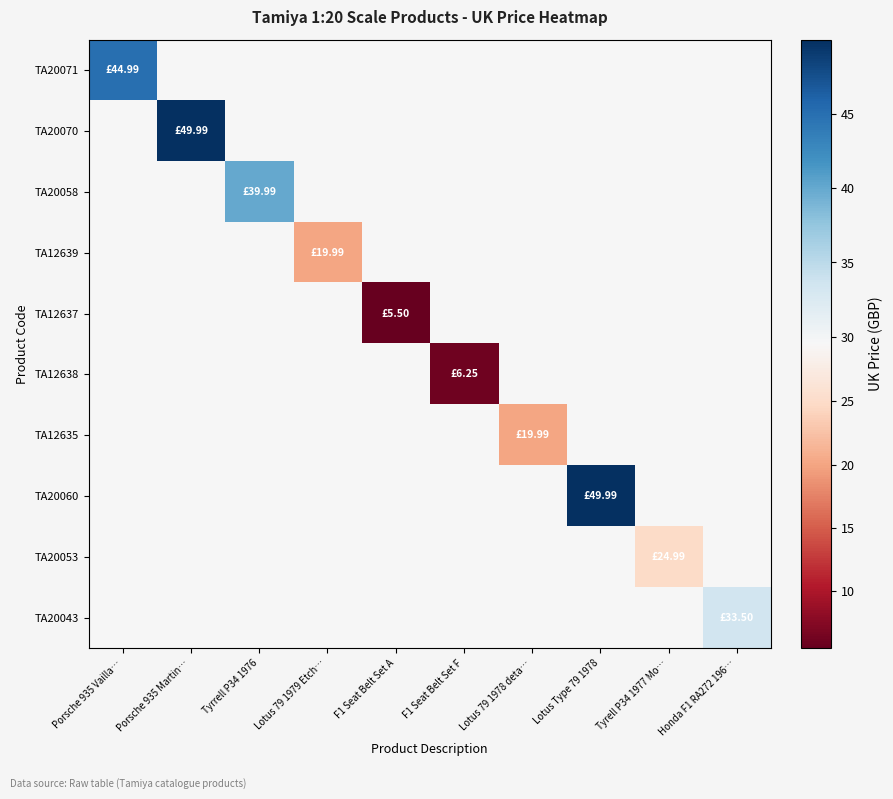

Reading right to left, extract all data points from this chart.

TA20071: Honda F1 RA272 196…=29.5	Tyrell P34 1977 Mo…=29.5	Lotus Type 79 1978=29.5	Lotus 79 1978 deta…=29.5	F1 Seat Belt Set F=29.5	F1 Seat Belt Set A=29.5	Lotus 79 1979 Etch…=29.5	Tyrrell P34 1976=29.5	Porsche 935 Martin…=29.5	Porsche 935 Vailla…=45.0
TA20070: Honda F1 RA272 196…=29.5	Tyrell P34 1977 Mo…=29.5	Lotus Type 79 1978=29.5	Lotus 79 1978 deta…=29.5	F1 Seat Belt Set F=29.5	F1 Seat Belt Set A=29.5	Lotus 79 1979 Etch…=29.5	Tyrrell P34 1976=29.5	Porsche 935 Martin…=50.0	Porsche 935 Vailla…=29.5
TA20058: Honda F1 RA272 196…=29.5	Tyrell P34 1977 Mo…=29.5	Lotus Type 79 1978=29.5	Lotus 79 1978 deta…=29.5	F1 Seat Belt Set F=29.5	F1 Seat Belt Set A=29.5	Lotus 79 1979 Etch…=29.5	Tyrrell P34 1976=40.0	Porsche 935 Martin…=29.5	Porsche 935 Vailla…=29.5
TA12639: Honda F1 RA272 196…=29.5	Tyrell P34 1977 Mo…=29.5	Lotus Type 79 1978=29.5	Lotus 79 1978 deta…=29.5	F1 Seat Belt Set F=29.5	F1 Seat Belt Set A=29.5	Lotus 79 1979 Etch…=20.0	Tyrrell P34 1976=29.5	Porsche 935 Martin…=29.5	Porsche 935 Vailla…=29.5
TA12637: Honda F1 RA272 196…=29.5	Tyrell P34 1977 Mo…=29.5	Lotus Type 79 1978=29.5	Lotus 79 1978 deta…=29.5	F1 Seat Belt Set F=29.5	F1 Seat Belt Set A=5.5	Lotus 79 1979 Etch…=29.5	Tyrrell P34 1976=29.5	Porsche 935 Martin…=29.5	Porsche 935 Vailla…=29.5
TA12638: Honda F1 RA272 196…=29.5	Tyrell P34 1977 Mo…=29.5	Lotus Type 79 1978=29.5	Lotus 79 1978 deta…=29.5	F1 Seat Belt Set F=6.2	F1 Seat Belt Set A=29.5	Lotus 79 1979 Etch…=29.5	Tyrrell P34 1976=29.5	Porsche 935 Martin…=29.5	Porsche 935 Vailla…=29.5
TA12635: Honda F1 RA272 196…=29.5	Tyrell P34 1977 Mo…=29.5	Lotus Type 79 1978=29.5	Lotus 79 1978 deta…=20.0	F1 Seat Belt Set F=29.5	F1 Seat Belt Set A=29.5	Lotus 79 1979 Etch…=29.5	Tyrrell P34 1976=29.5	Porsche 935 Martin…=29.5	Porsche 935 Vailla…=29.5
TA20060: Honda F1 RA272 196…=29.5	Tyrell P34 1977 Mo…=29.5	Lotus Type 79 1978=50.0	Lotus 79 1978 deta…=29.5	F1 Seat Belt Set F=29.5	F1 Seat Belt Set A=29.5	Lotus 79 1979 Etch…=29.5	Tyrrell P34 1976=29.5	Porsche 935 Martin…=29.5	Porsche 935 Vailla…=29.5
TA20053: Honda F1 RA272 196…=29.5	Tyrell P34 1977 Mo…=25.0	Lotus Type 79 1978=29.5	Lotus 79 1978 deta…=29.5	F1 Seat Belt Set F=29.5	F1 Seat Belt Set A=29.5	Lotus 79 1979 Etch…=29.5	Tyrrell P34 1976=29.5	Porsche 935 Martin…=29.5	Porsche 935 Vailla…=29.5
TA20043: Honda F1 RA272 196…=33.5	Tyrell P34 1977 Mo…=29.5	Lotus Type 79 1978=29.5	Lotus 79 1978 deta…=29.5	F1 Seat Belt Set F=29.5	F1 Seat Belt Set A=29.5	Lotus 79 1979 Etch…=29.5	Tyrrell P34 1976=29.5	Porsche 935 Martin…=29.5	Porsche 935 Vailla…=29.5